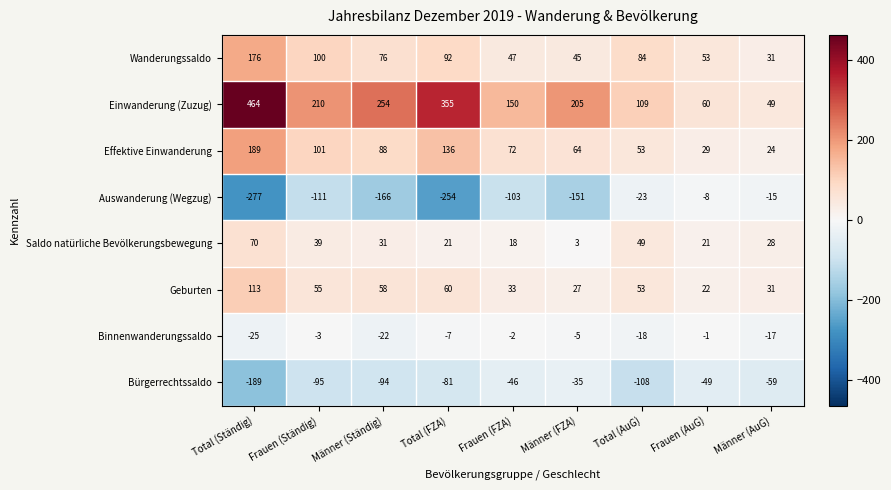

Which category has the lowest value across all series?

Total (Ständig)